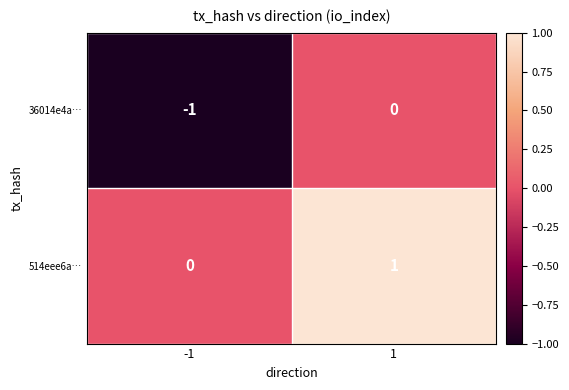

Is the value of 36014e4a… at -1 greater than the value of 514eee6a… at 1?

No